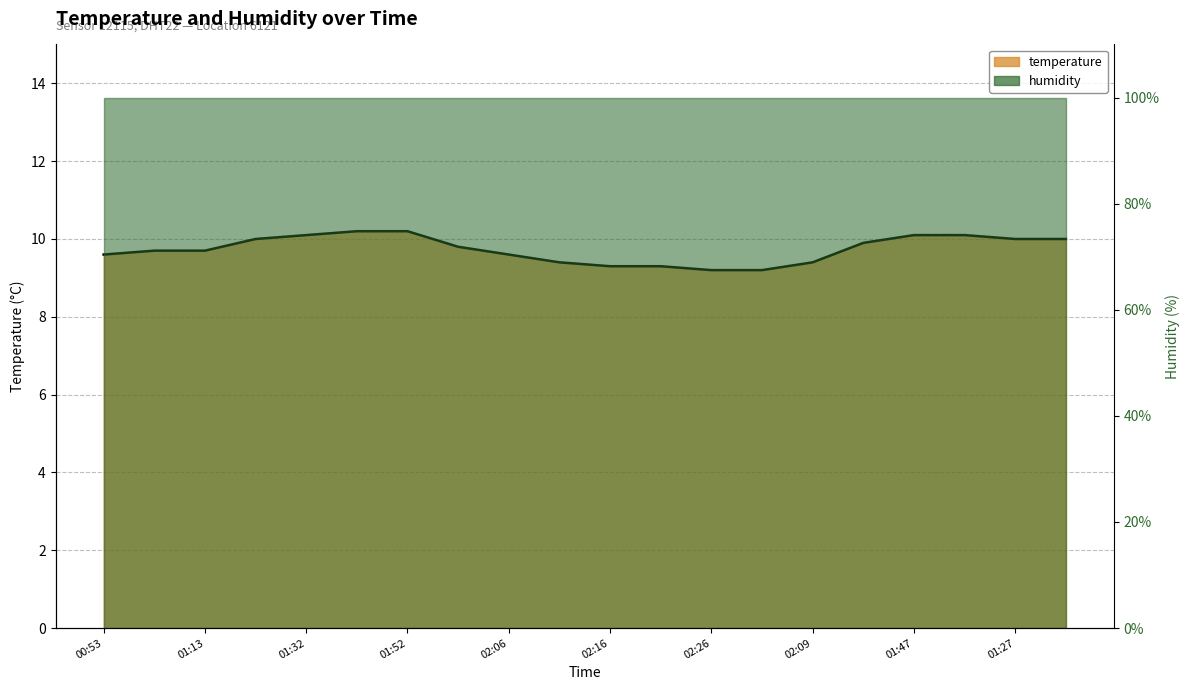

What is the maximum value shown in the chart?

10.2